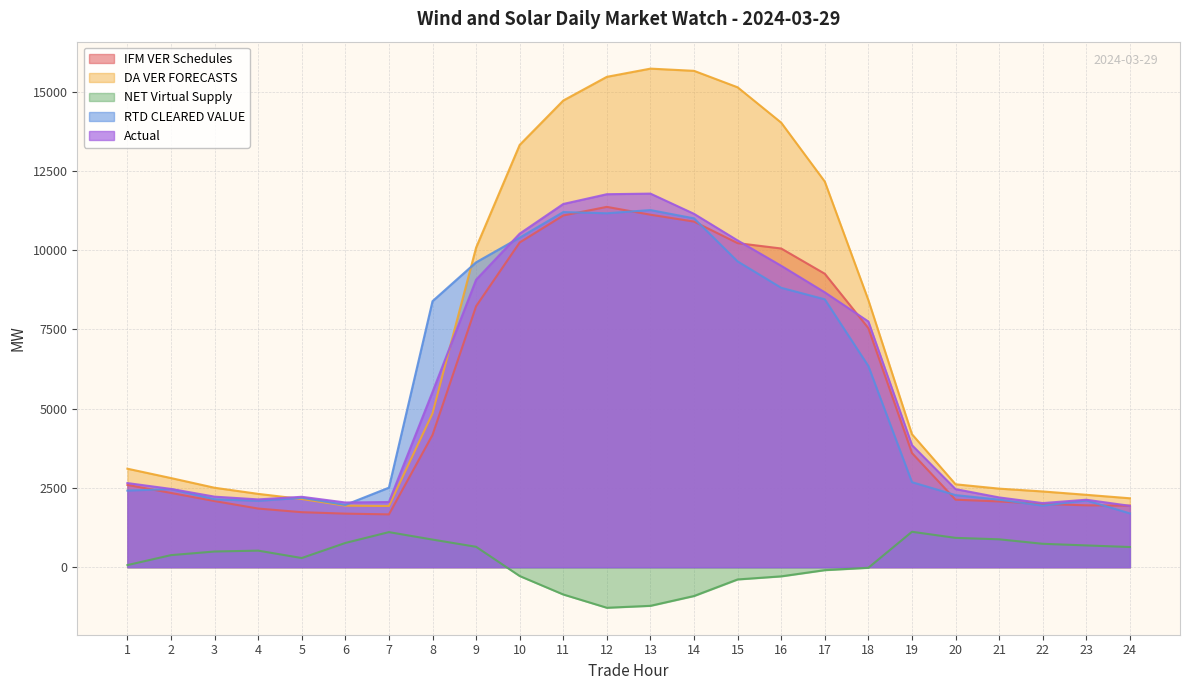

What value does the Actual series have at 7?

2055.1